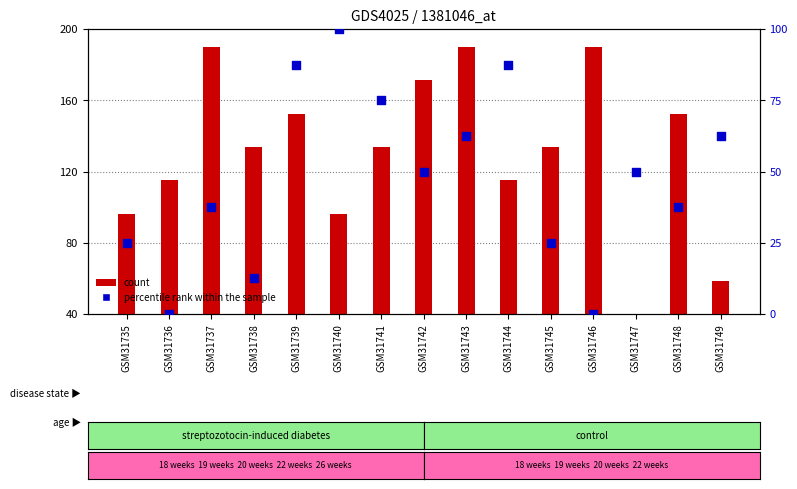

At how many categories does at least one series exceed 168?

4